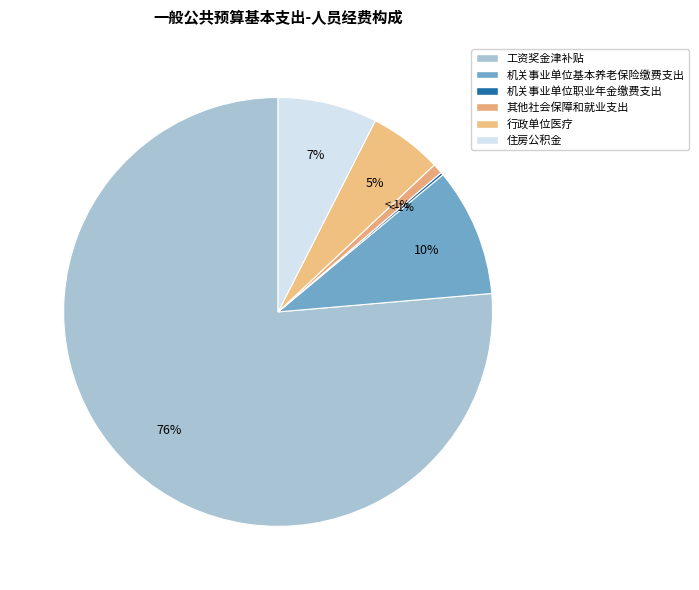

To the nearest percent, what is the difference between the 行政单位医疗 and 机关事业单位基本养老保险缴费支出 slice percentages?

4%